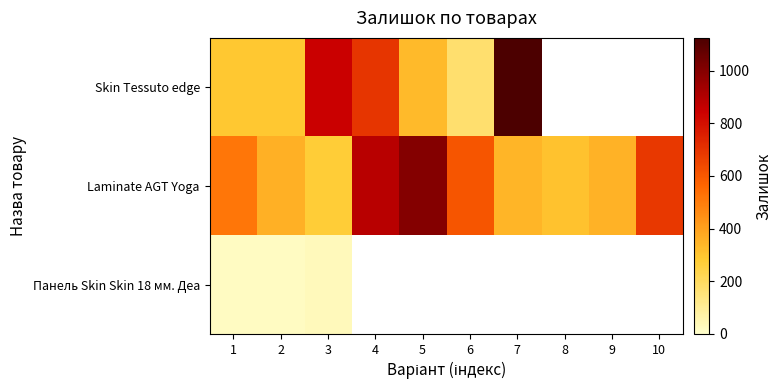

Which category has the lowest value in the Laminate AGT Yoga series?

3